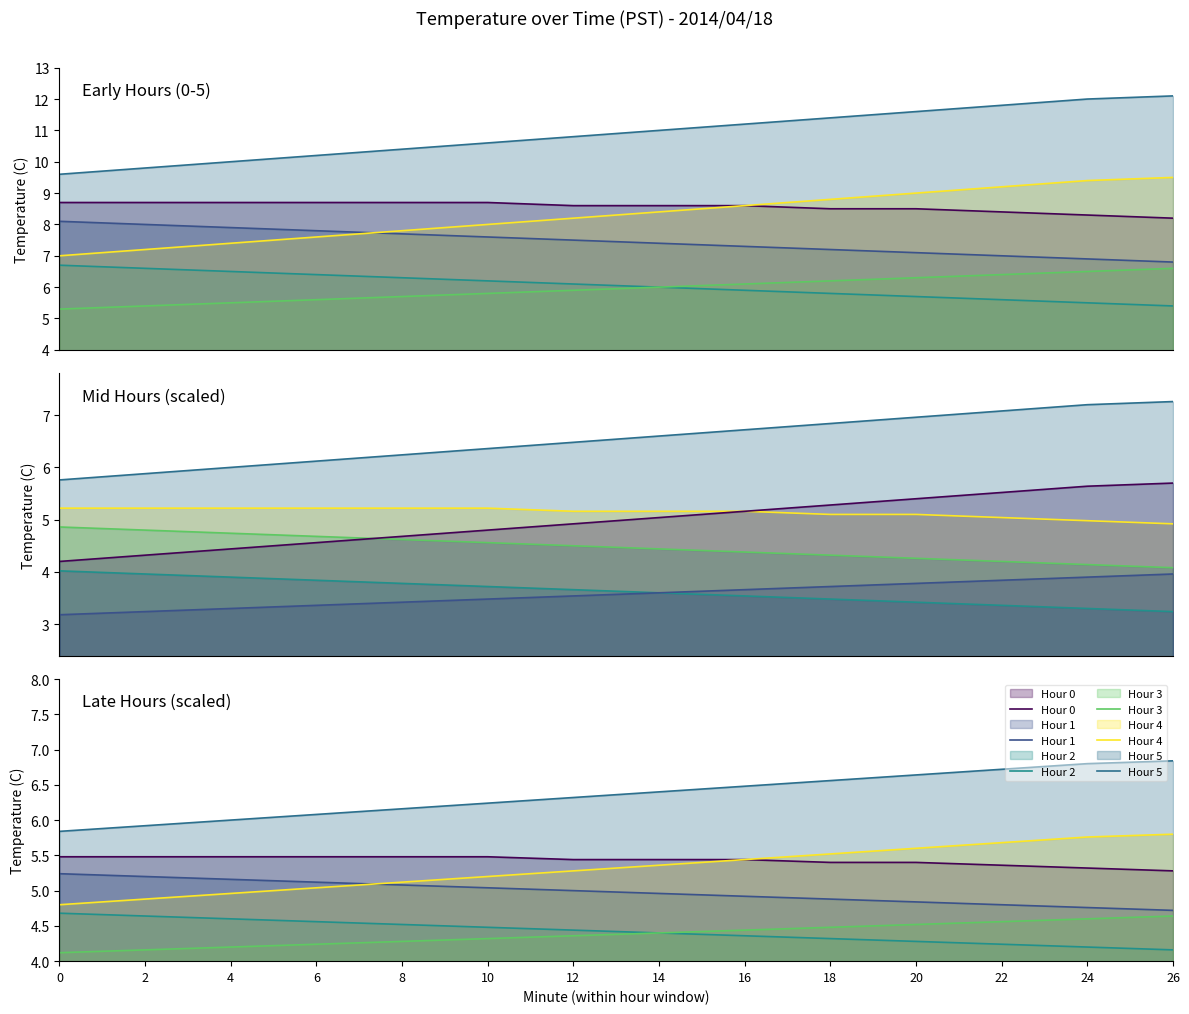

True or false: Hour 0 and Hour 3 intersect in this chart.

False